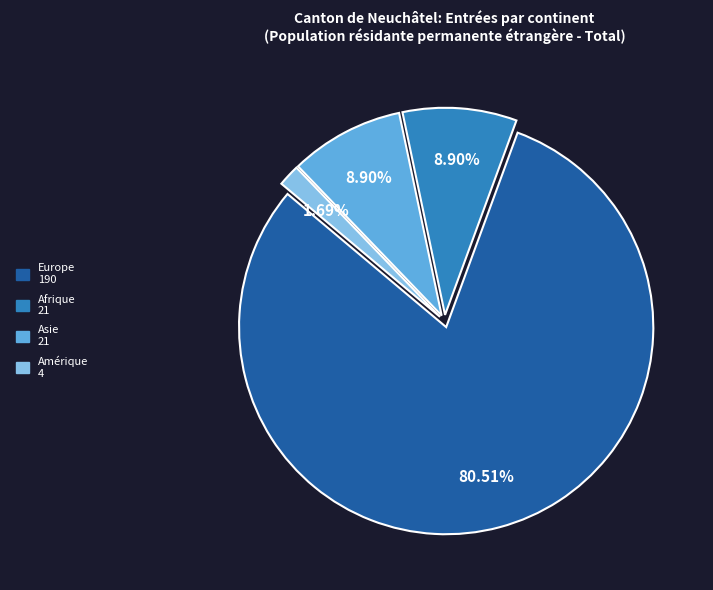

Is there a majority slice in this chart?

Yes